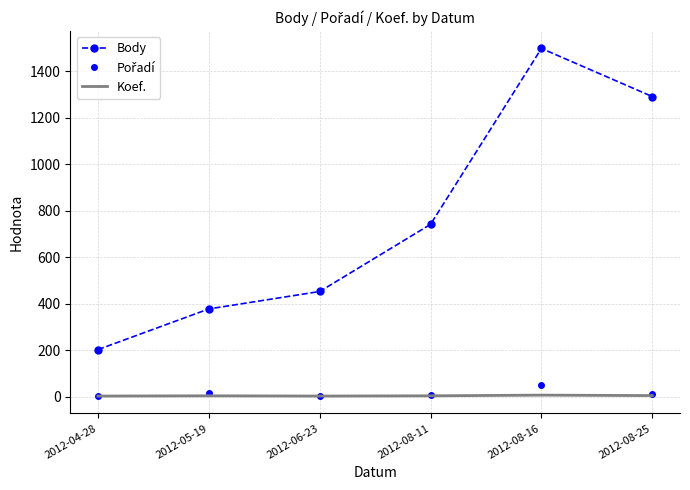

The value of Body at 2012-06-23 is 452. True or false?

True